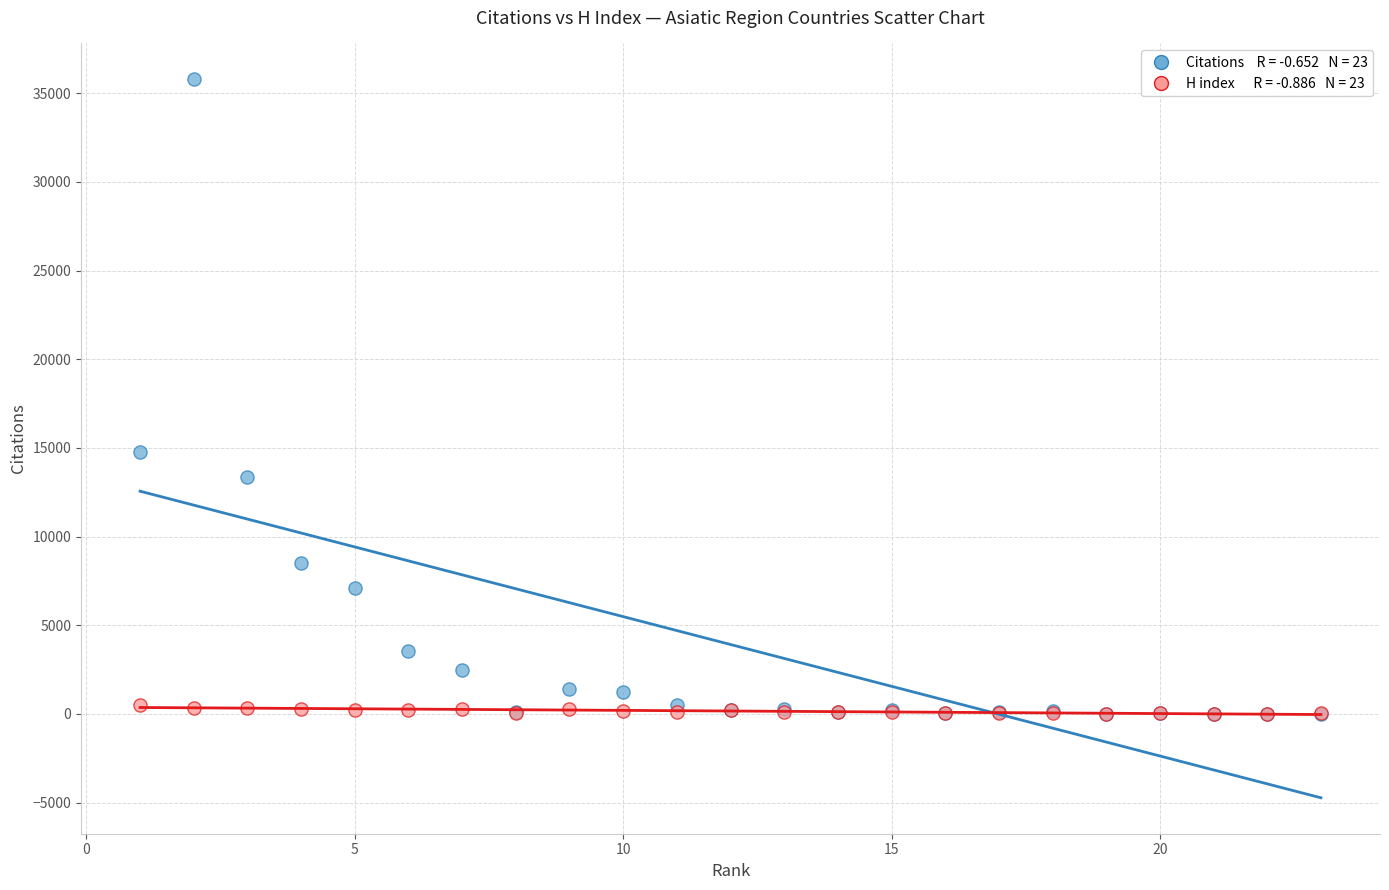

Across all series, what Y value is closest to 17894?

14771